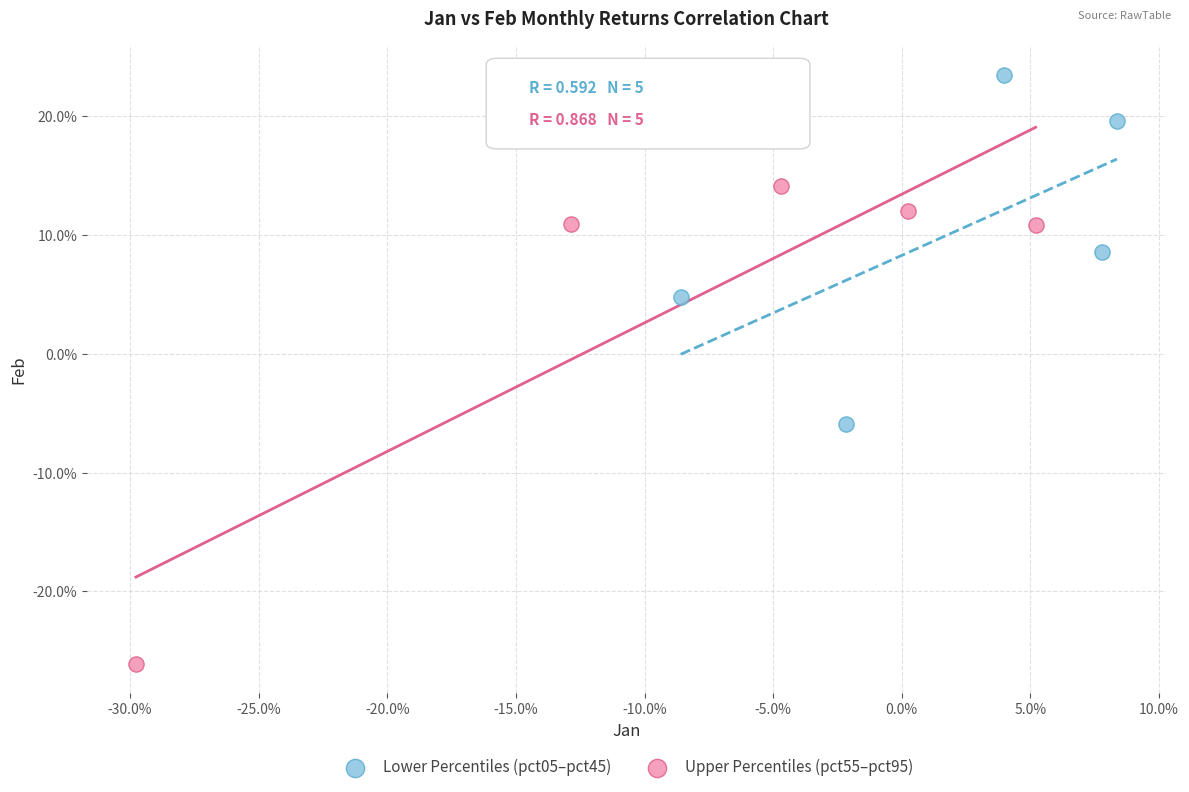

Which series has the largest Y range (max minus min)?

Upper Percentiles (pct55–pct95)